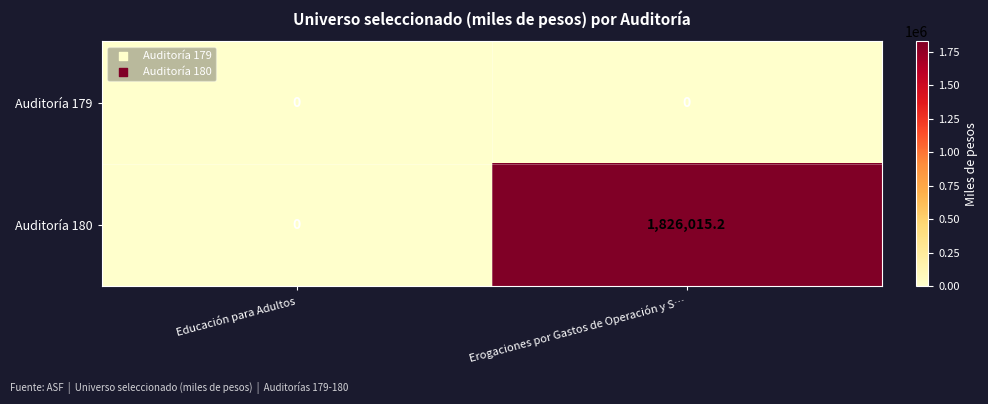

Rank the series at Erogaciones por Gastos de Operación y S… from lowest to highest value.

Auditoría 179, Auditoría 180